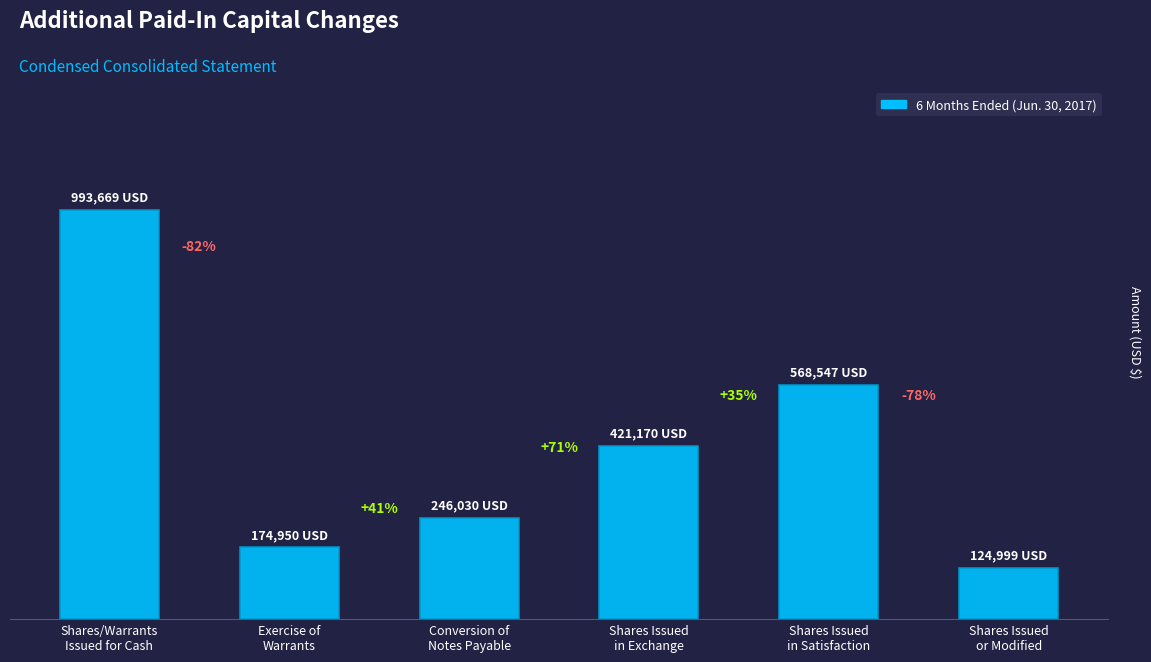

What is the sum of all values?

2529365